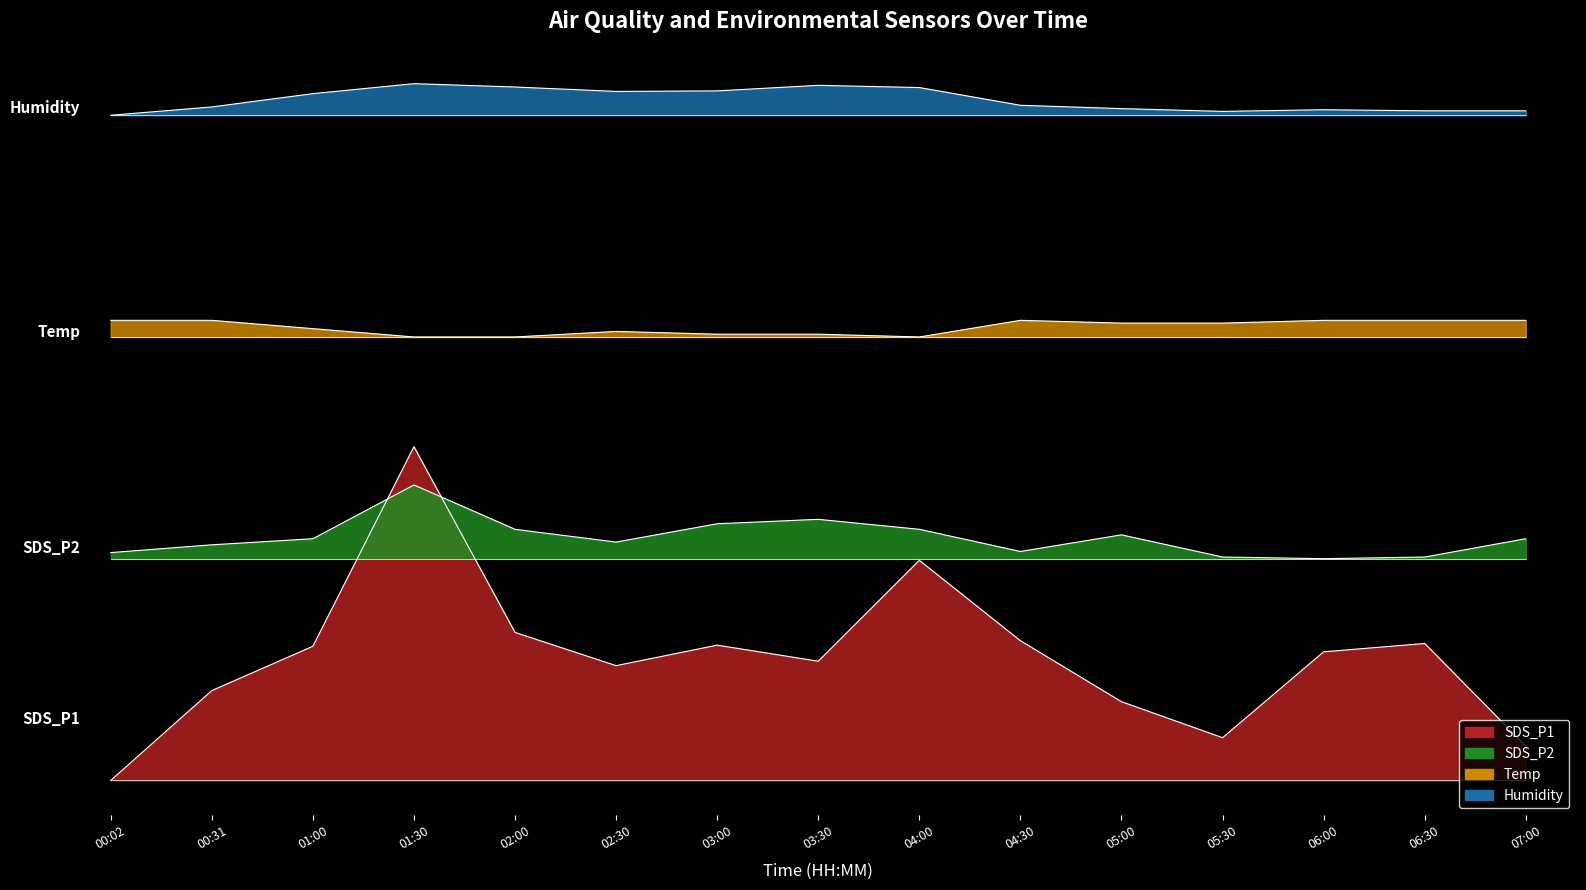

Between 06:00 and 04:00, which is larger?

04:00